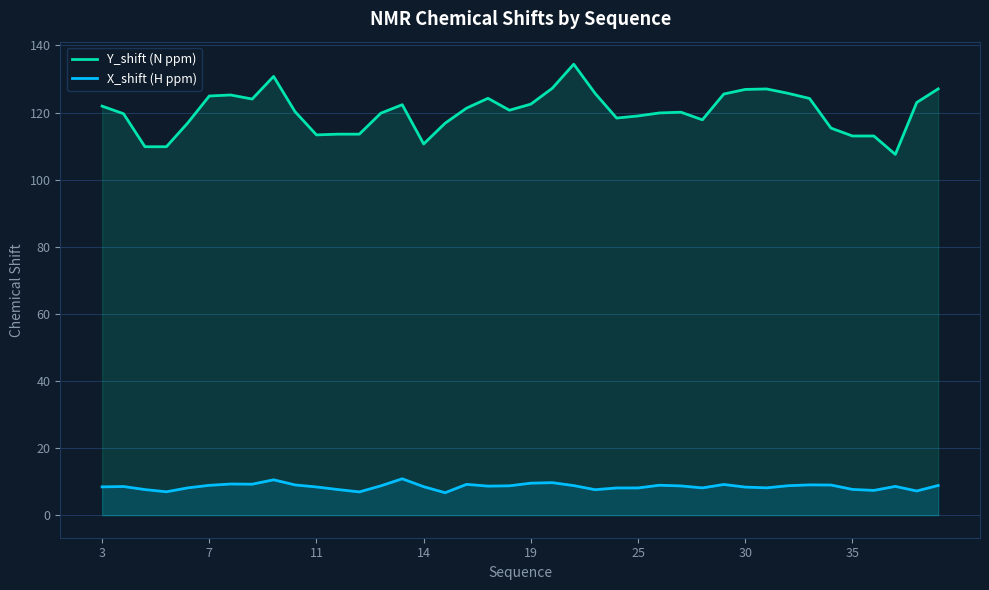

How many values in the X_shift (H ppm) series exceed 8?

31